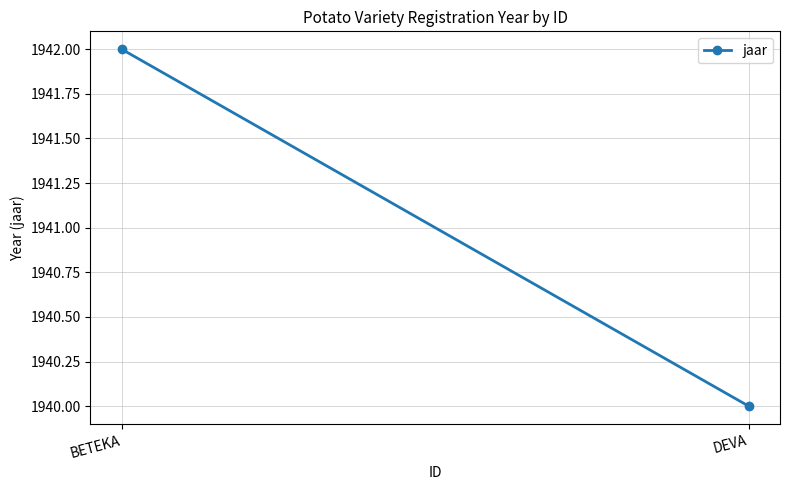

What is the average value?

1941